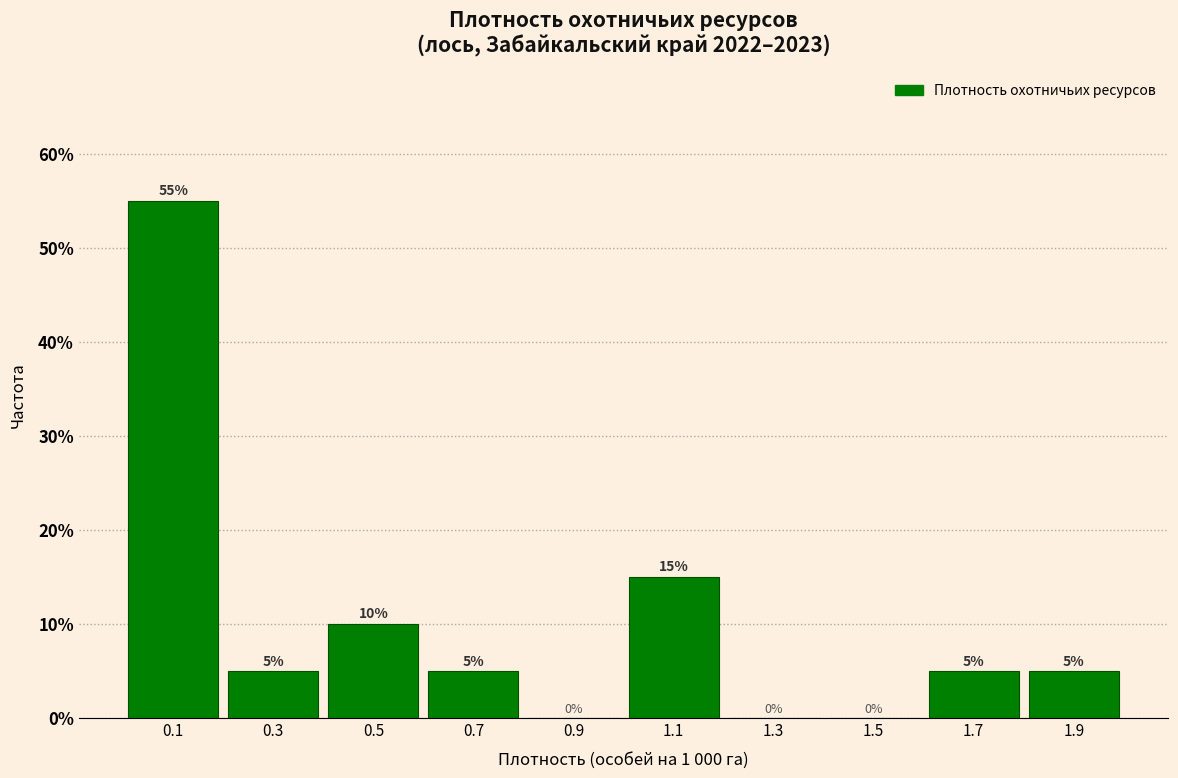

How tall is the bar that spans 0.2 to 0.4 on the x-axis?

5